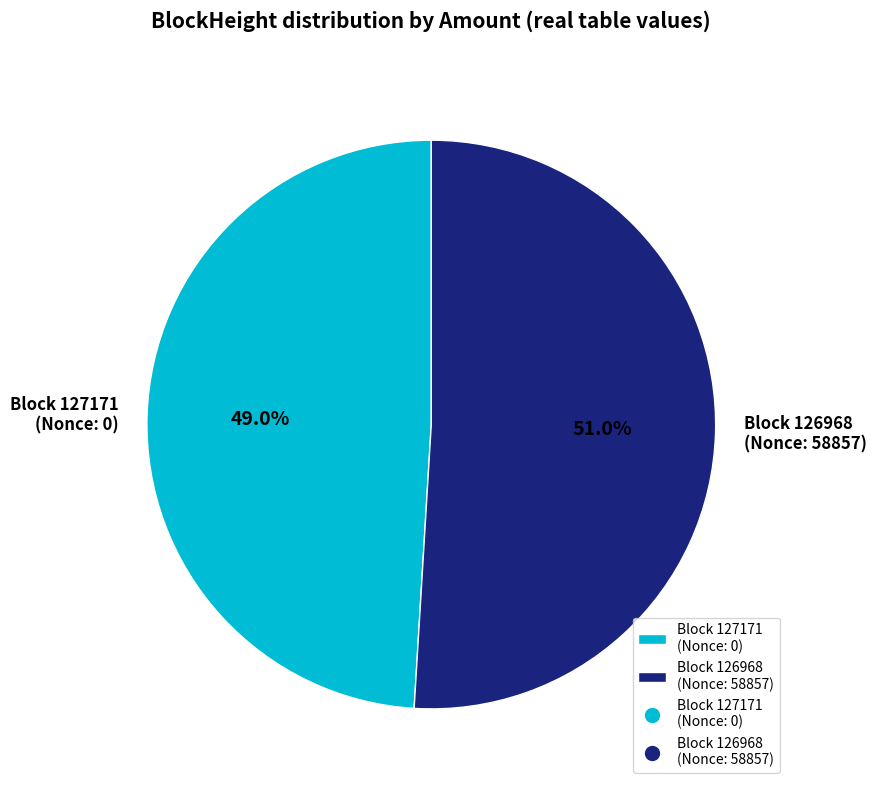

What percentage do Block 126968 (Nonce: 58857) and Block 127171 (Nonce: 0) together represent?

100.0%